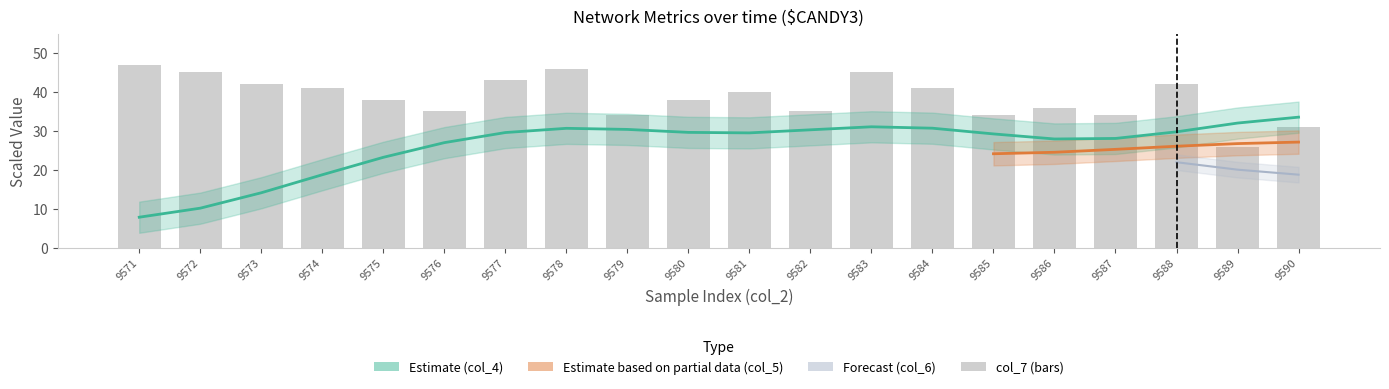

Rank the categories by value from highest to lowest.

9571, 9578, 9572, 9583, 9577, 9573, 9588, 9574, 9584, 9581, 9575, 9580, 9586, 9576, 9582, 9579, 9585, 9587, 9590, 9589